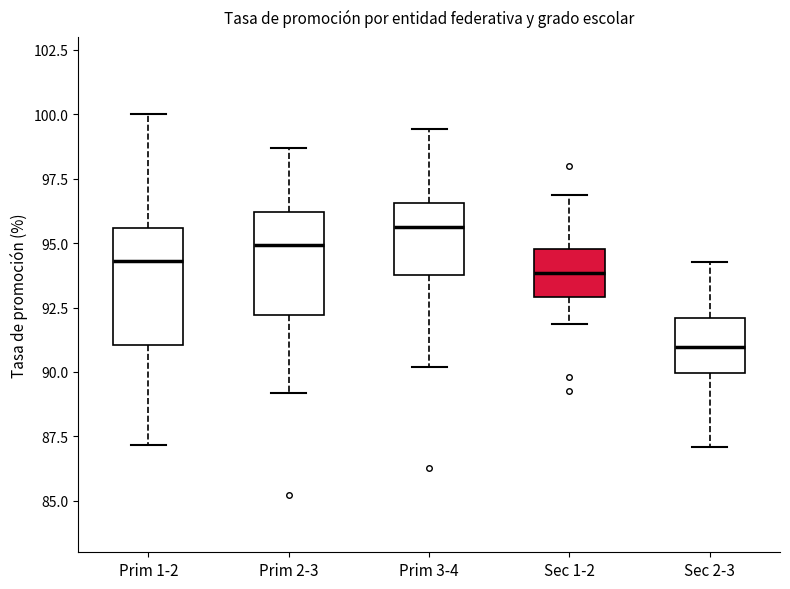

Reading left to right, read every box against the y-axis: the position of its median line, the range the box covers, and the ends of its whiskers. The values are not printed on the chart, so give them approximately, as read against the axis.

Prim 1-2: median 94.5, box 91.0 to 95.5, whiskers 87.0 to 100.0
Prim 2-3: median 95.0, box 92.0 to 96.0, whiskers 89.0 to 98.5
Prim 3-4: median 95.5, box 94.0 to 96.5, whiskers 90.0 to 99.5
Sec 1-2: median 94.0, box 93.0 to 95.0, whiskers 92.0 to 97.0
Sec 2-3: median 91.0, box 90.0 to 92.0, whiskers 87.0 to 94.5